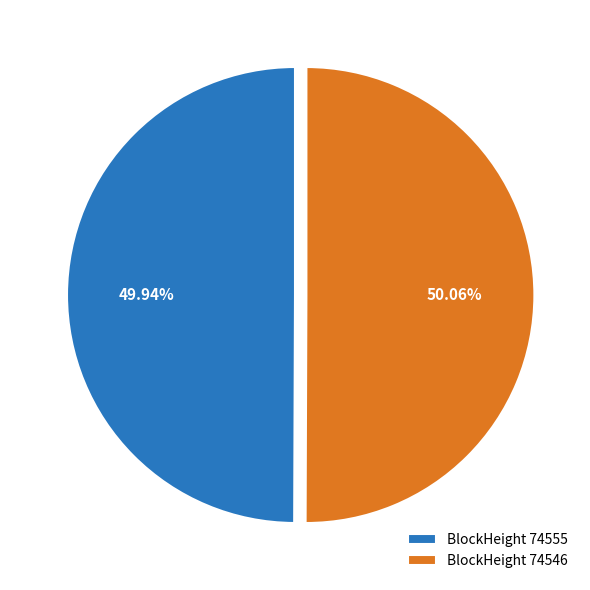

How many segments does this pie chart have?

2